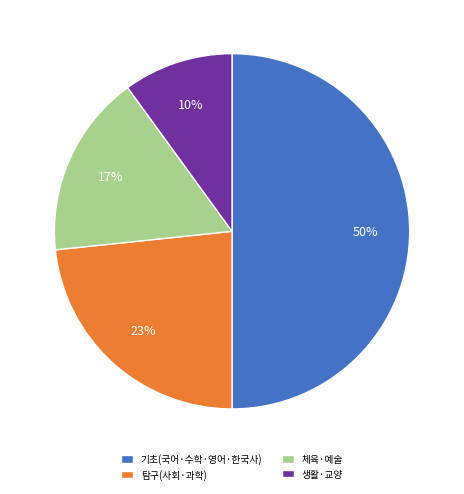

Count the number of slices in the pie.

4